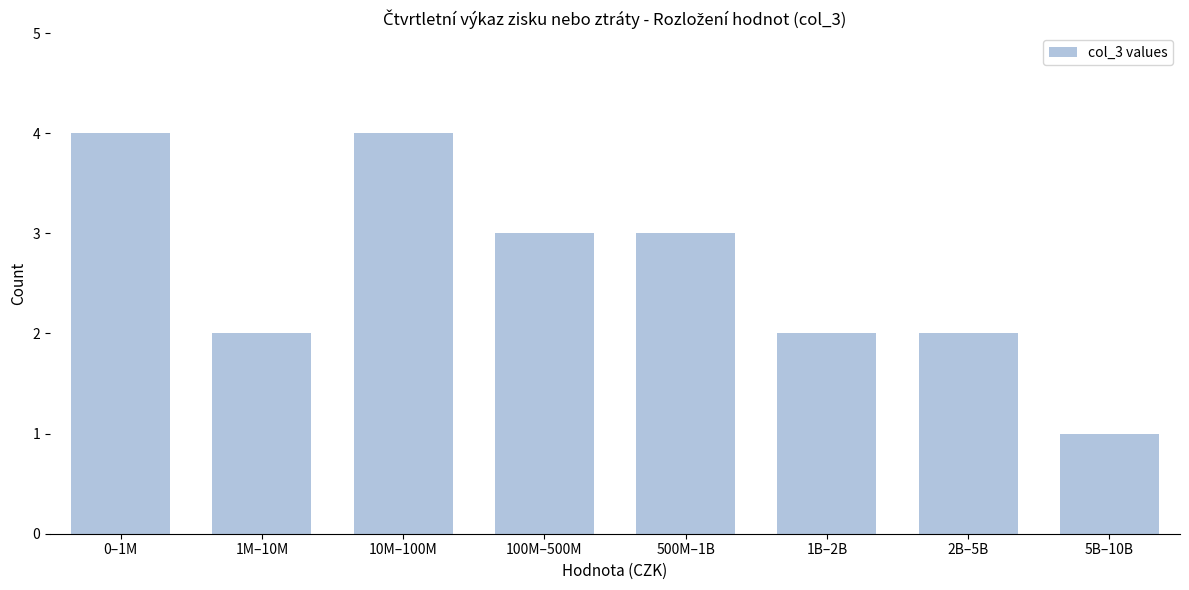

Reading left to right, transcribe all the data shown in this chart.

0–1M=4	1M–10M=2	10M–100M=4	100M–500M=3	500M–1B=3	1B–2B=2	2B–5B=2	5B–10B=1